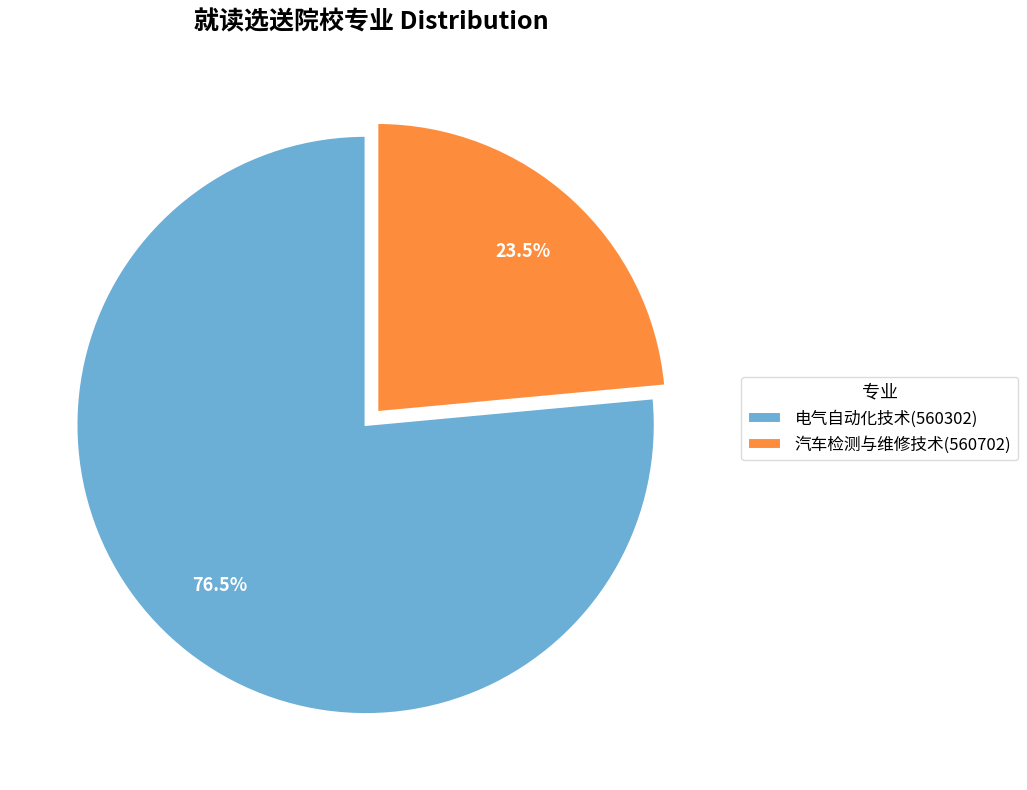

Rank the categories by value from highest to lowest.

电气自动化技术(560302), 汽车检测与维修技术(560702)